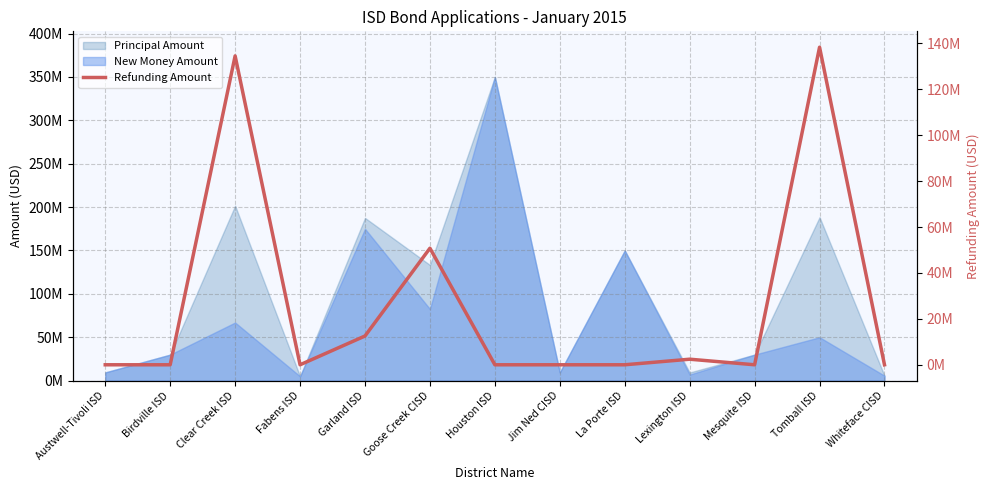

At which category does the chart reach its peak across all series?

Tomball ISD